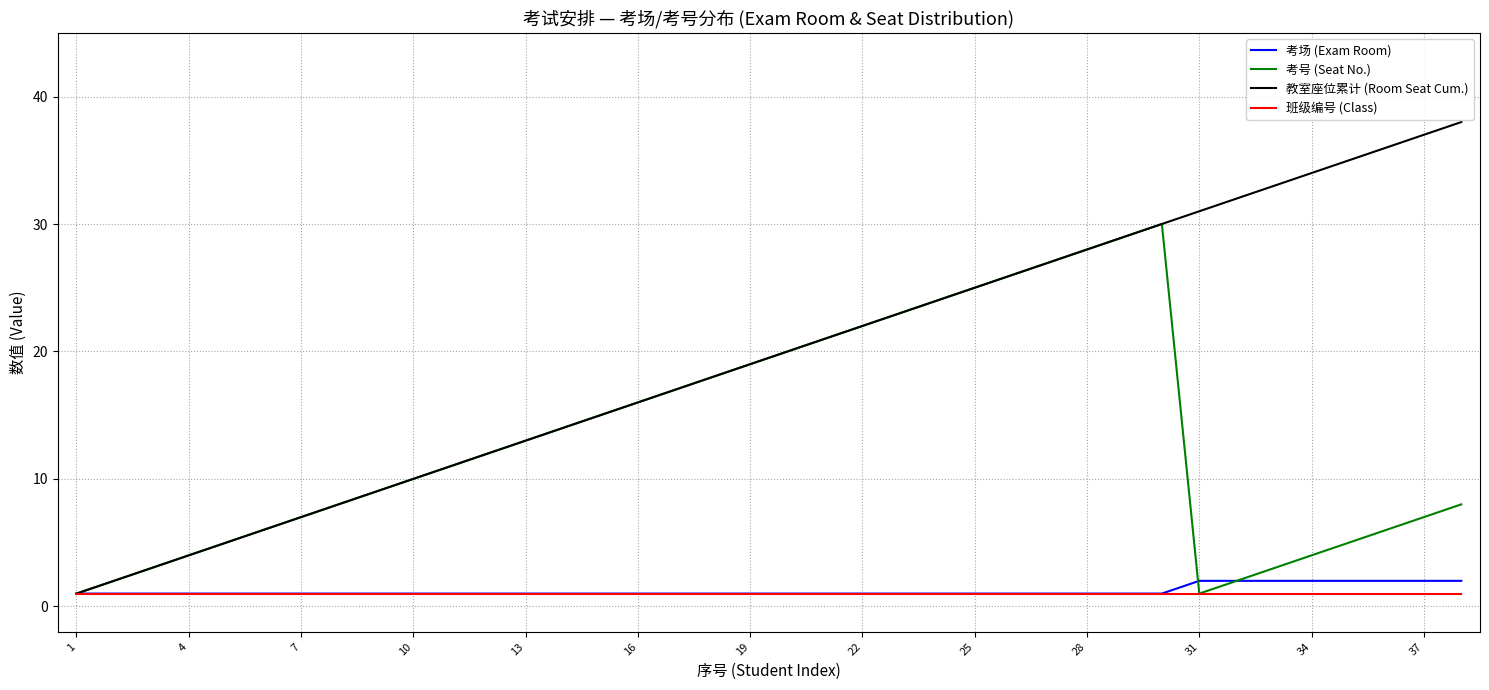

What is the maximum value shown in the chart?

38